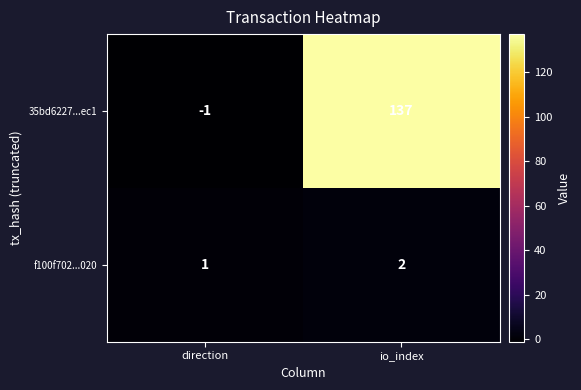

Reading left to right, list all the values displayed in this chart.

35bd6227...ec1: -1	137
f100f702...020: 1	2